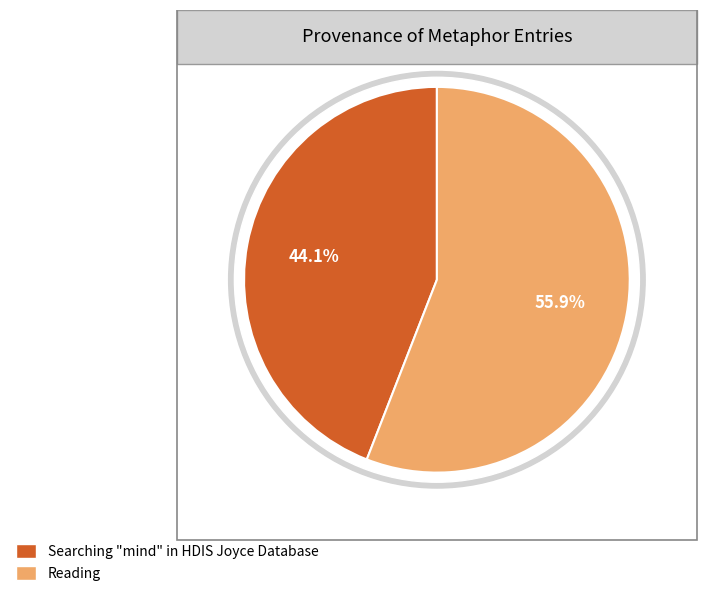

To the nearest percent, what is the difference between the largest and smallest slice percentages?

12%